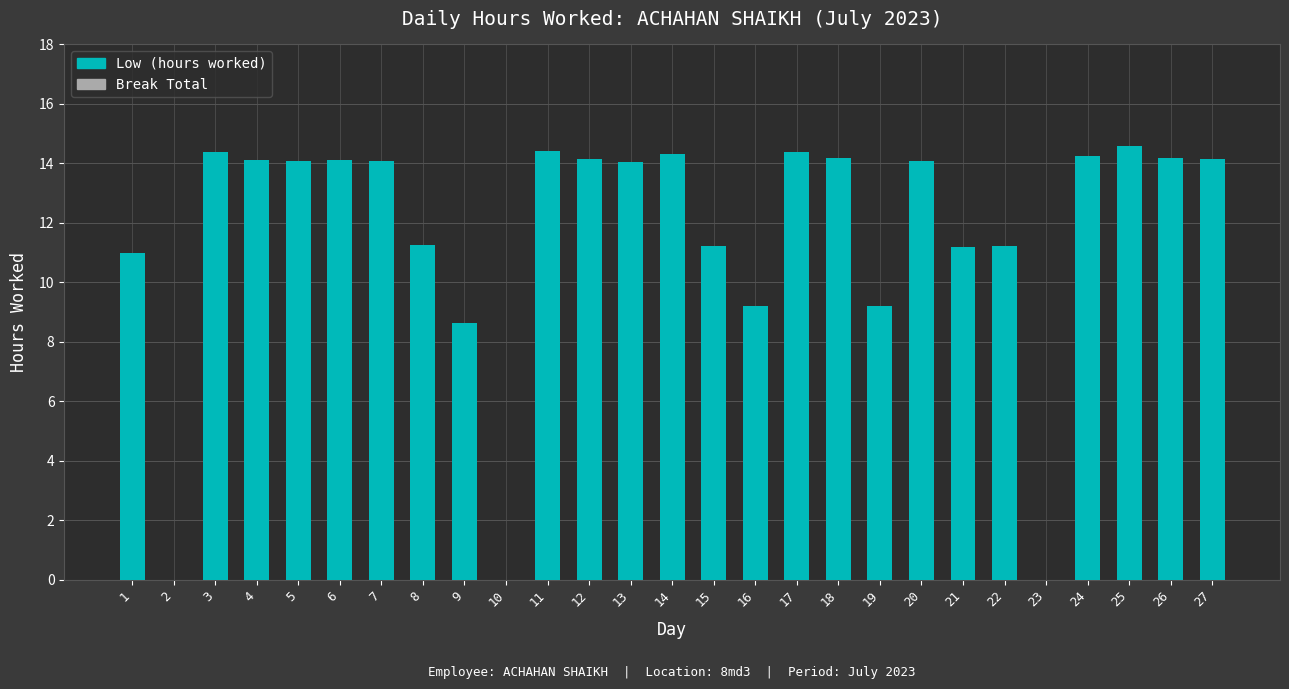

True or false: the data shows 14.1 at 20.

True